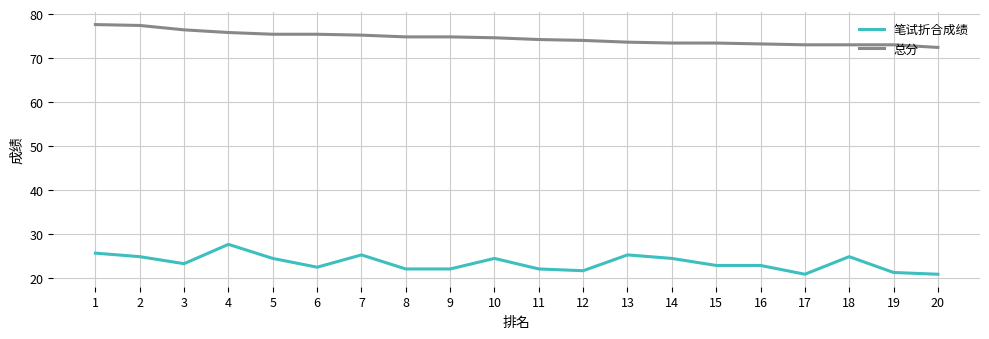

At how many categories does at least one series exceed 22?

20